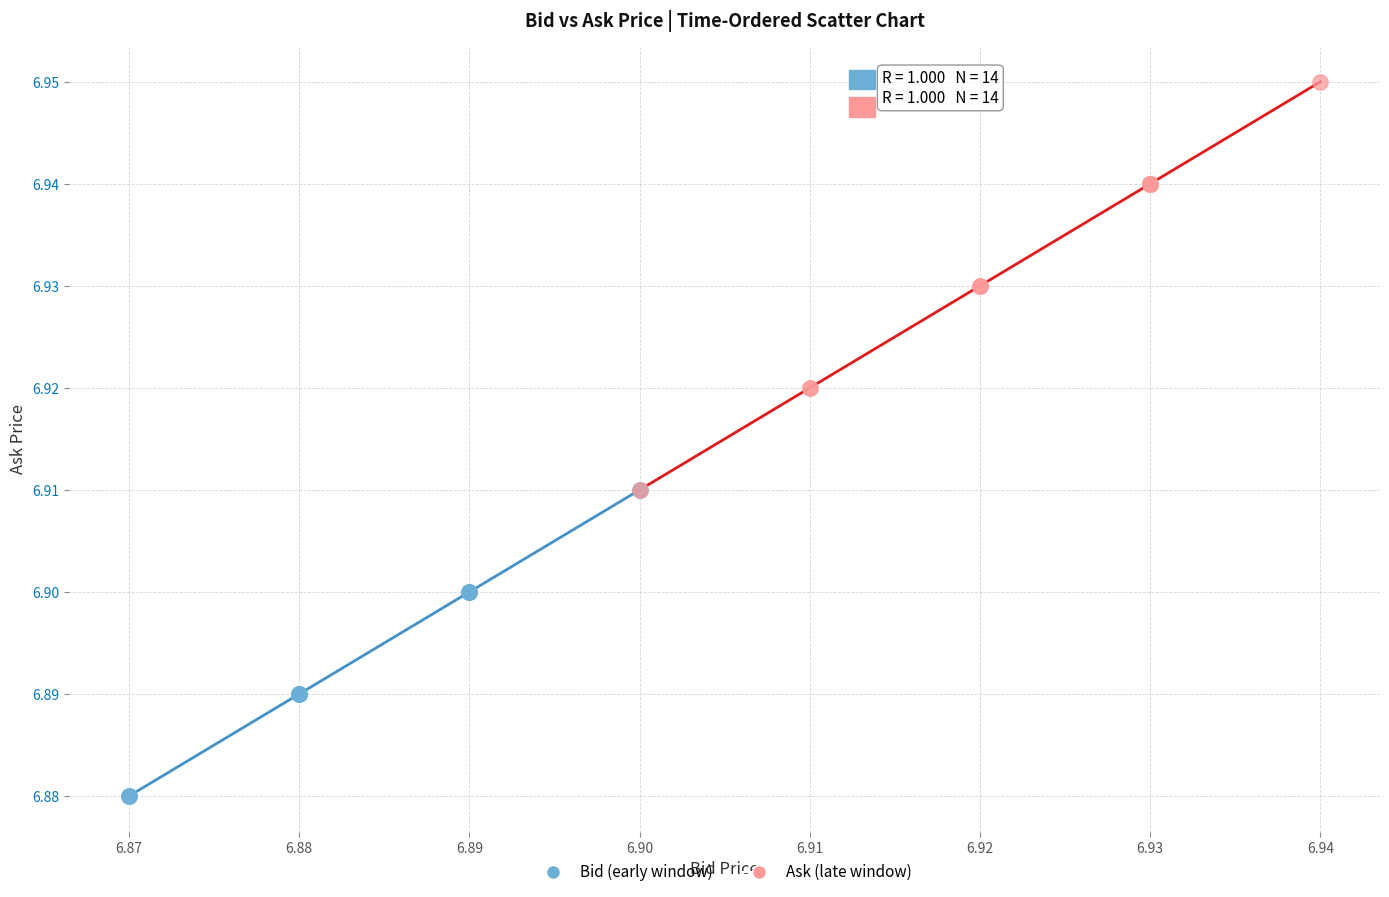

Which series has the widest spread of Y values?

Ask (late window)